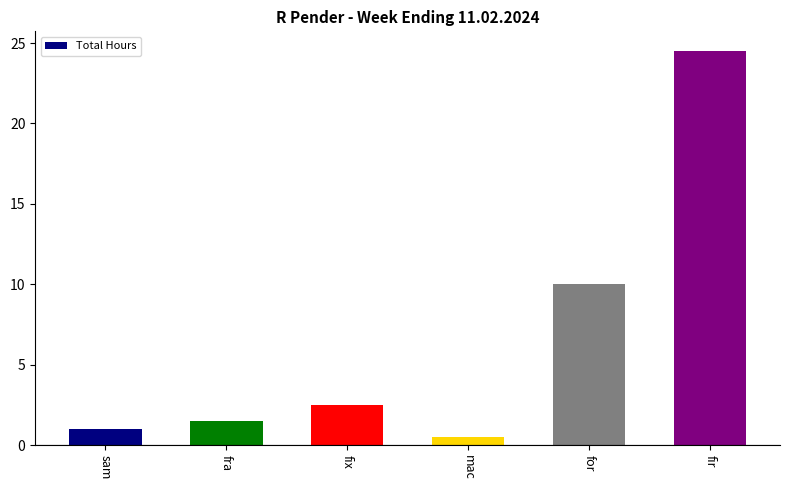

Is it true that the value at fix is 2.5?

True